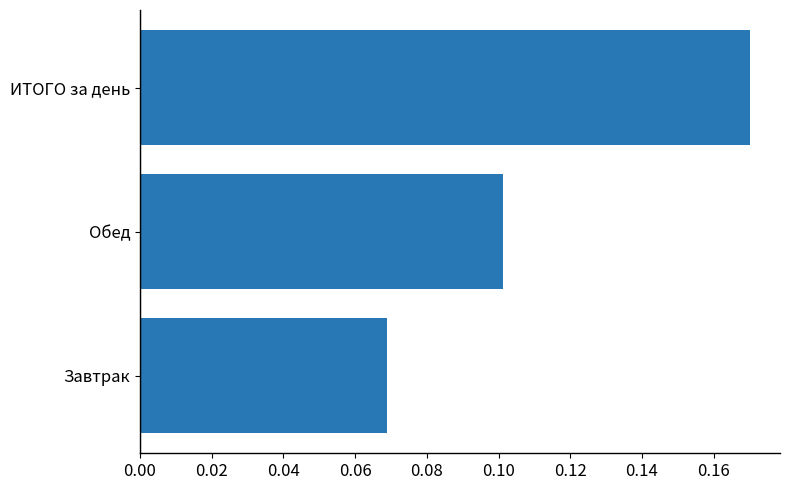

Are the bars horizontal?

Yes